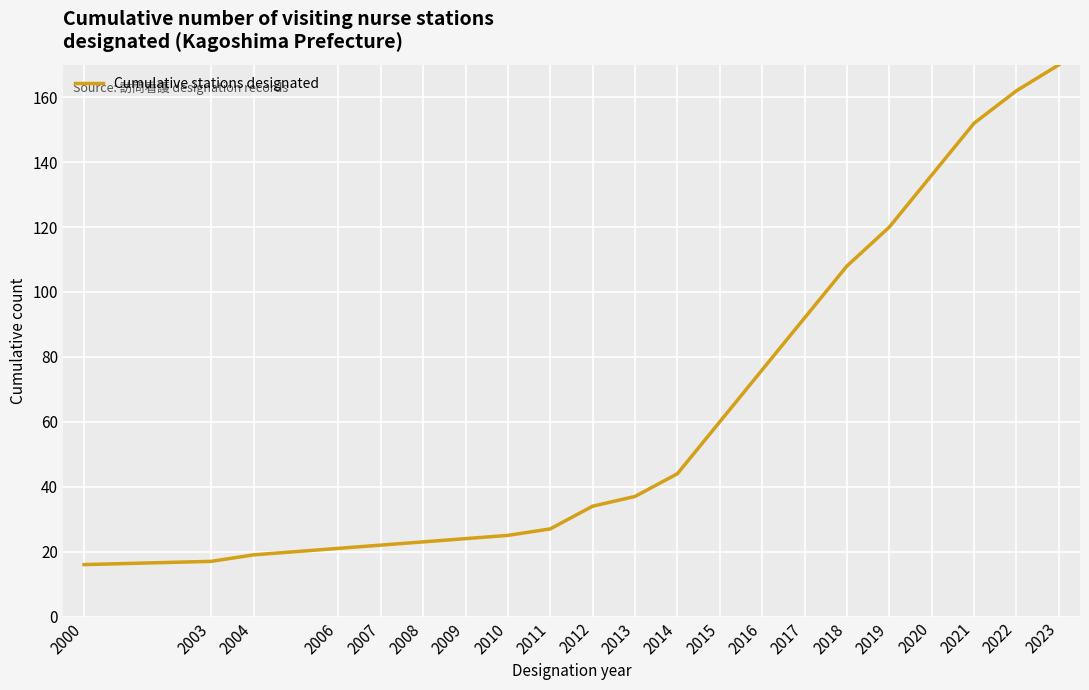

What is the greatest value displayed?

170